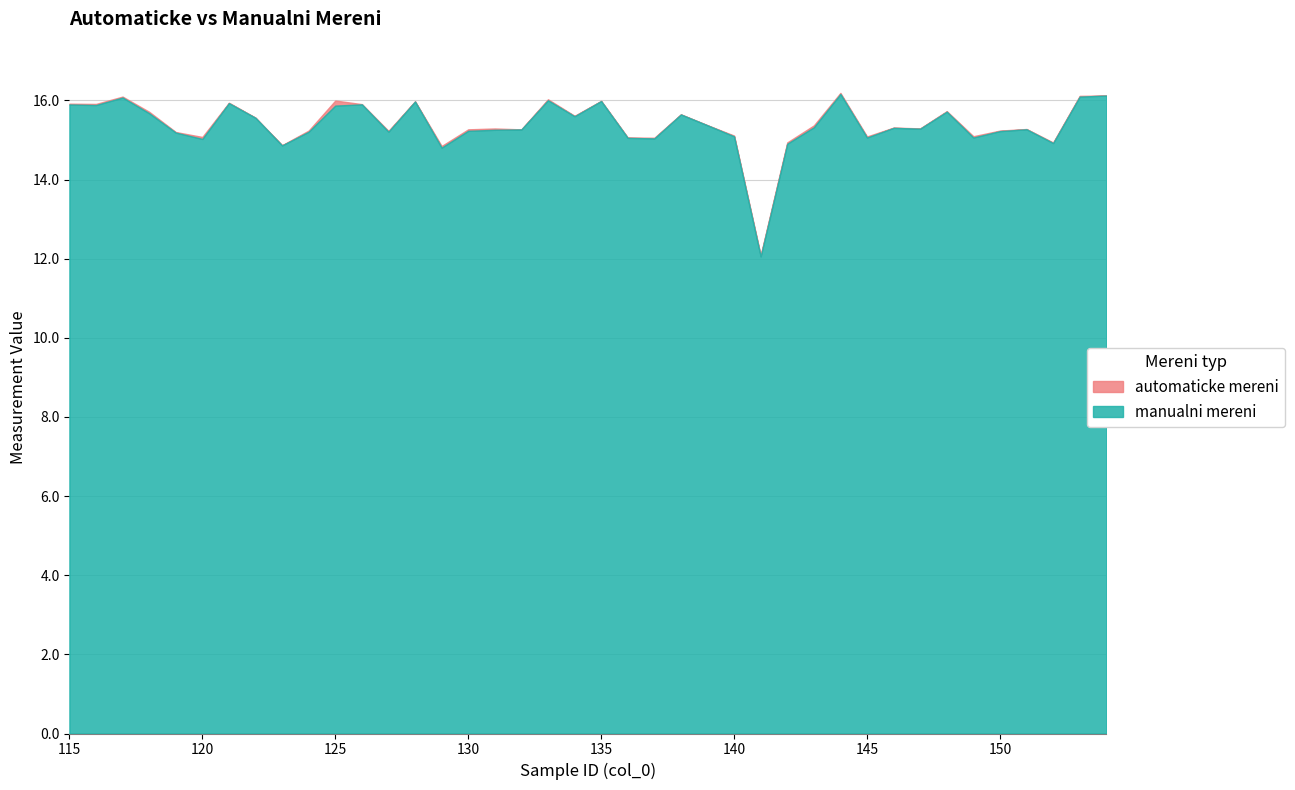

Which has a higher value, 148 or 123?

148